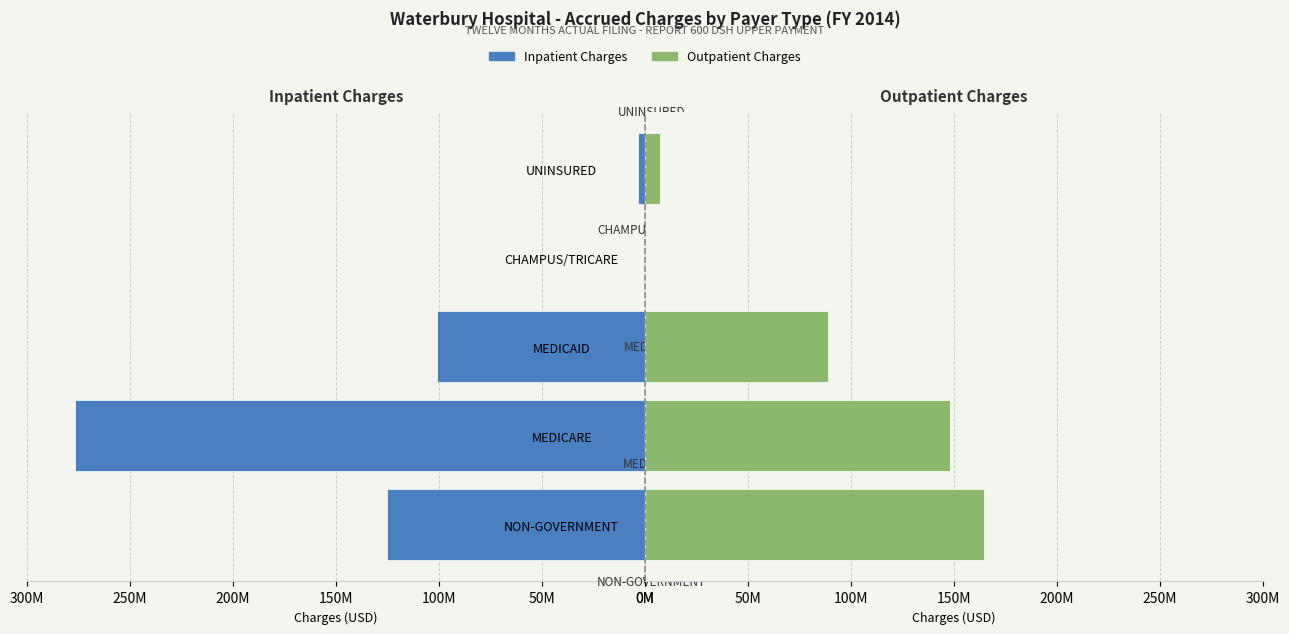

At how many categories does at least one series exceed 89686430?

3